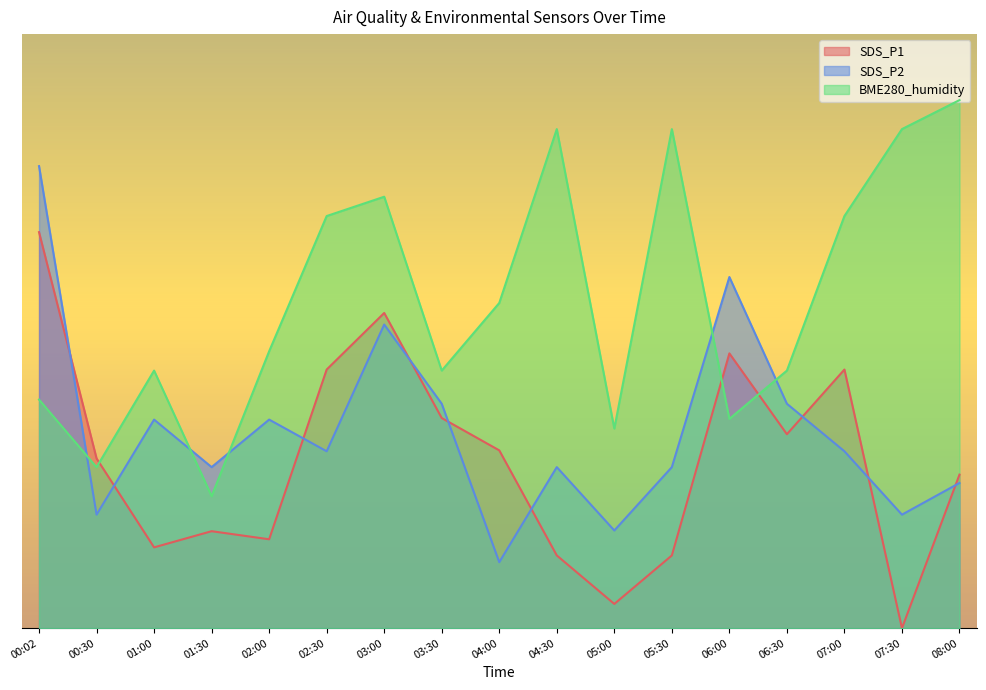

After their last crossing, which series has the higher values: SDS_P2 or BME280_humidity?

BME280_humidity